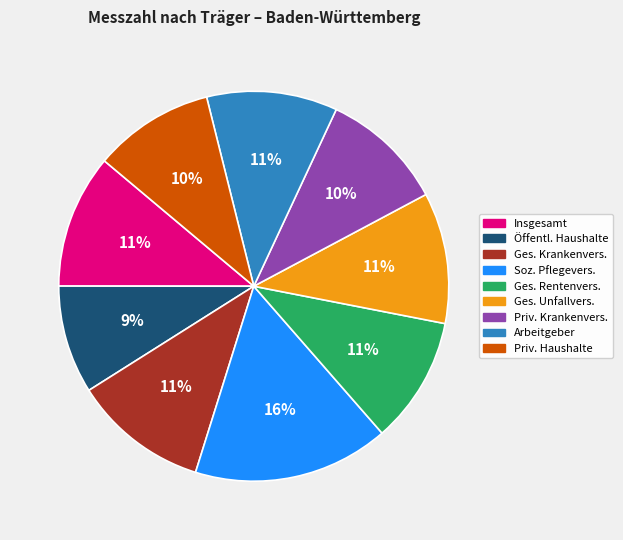

What is the ratio of the value at Insgesamt to the value at Priv. Haushalte?

1.1